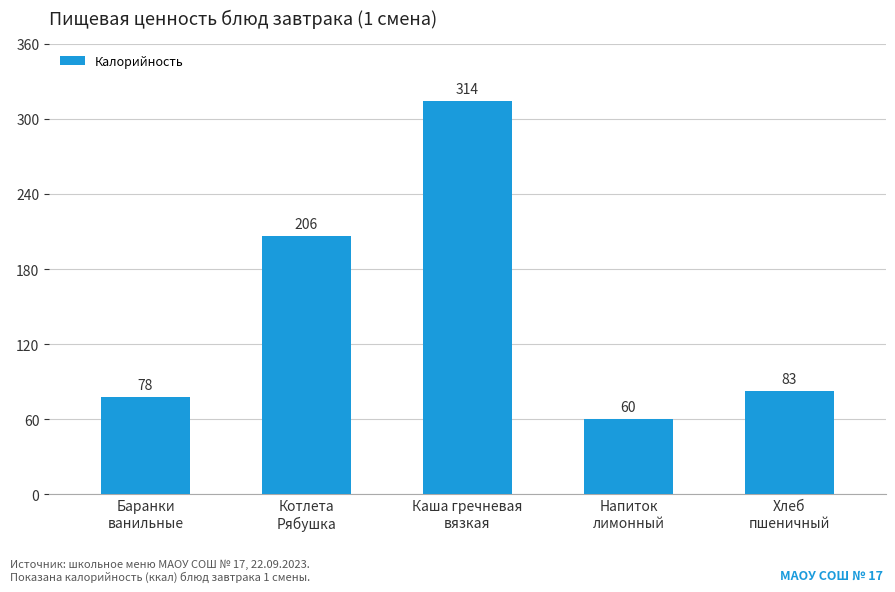

What is the difference between the second highest and second lowest values?

128.1